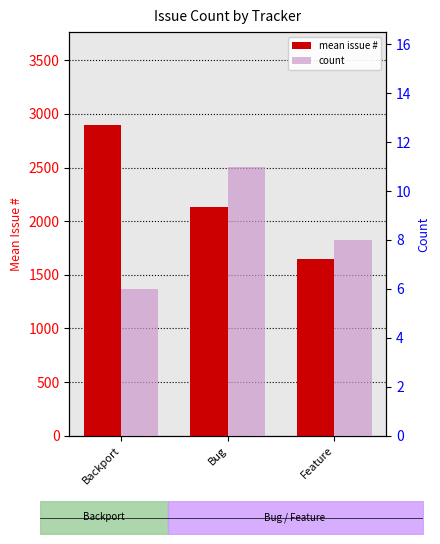

Is the value of mean issue # at Bug greater than the value of count at Bug?

Yes